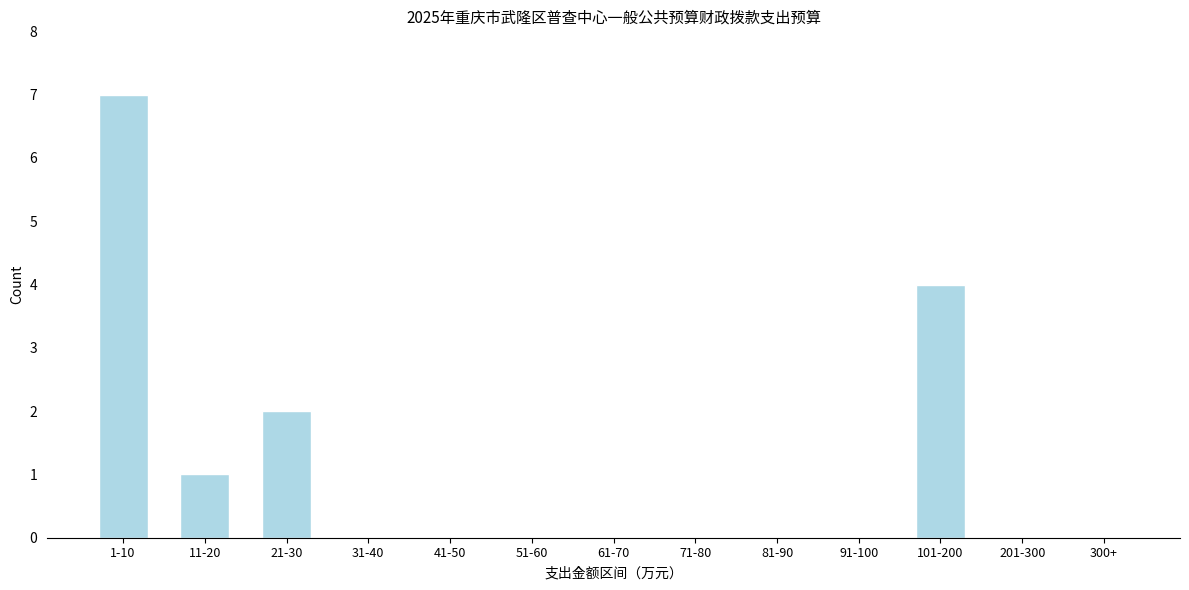

Reading right to left, what are all the values shown in this chart?

300+=0	201-300=0	101-200=4	91-100=0	81-90=0	71-80=0	61-70=0	51-60=0	41-50=0	31-40=0	21-30=2	11-20=1	1-10=7